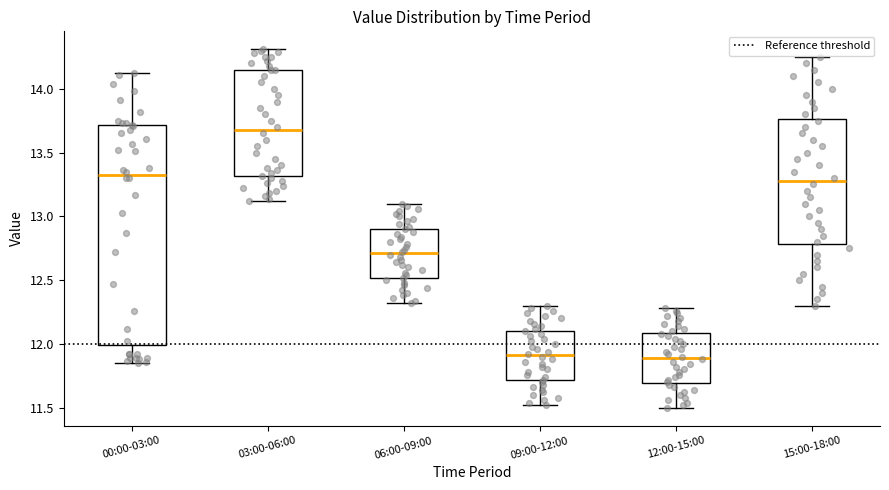

Reading left to right, read every box against the y-axis: the position of its median line, the range the box covers, and the ends of its whiskers. The values are not printed on the chart, so give them approximately, as read against the axis.

00:00-03:00: median 13.35, box 12.00 to 13.70, whiskers 11.85 to 14.10
03:00-06:00: median 13.70, box 13.30 to 14.15, whiskers 13.10 to 14.30
06:00-09:00: median 12.70, box 12.50 to 12.90, whiskers 12.30 to 13.10
09:00-12:00: median 11.90, box 11.70 to 12.10, whiskers 11.50 to 12.30
12:00-15:00: median 11.90, box 11.70 to 12.10, whiskers 11.50 to 12.30
15:00-18:00: median 13.30, box 12.80 to 13.75, whiskers 12.30 to 14.25